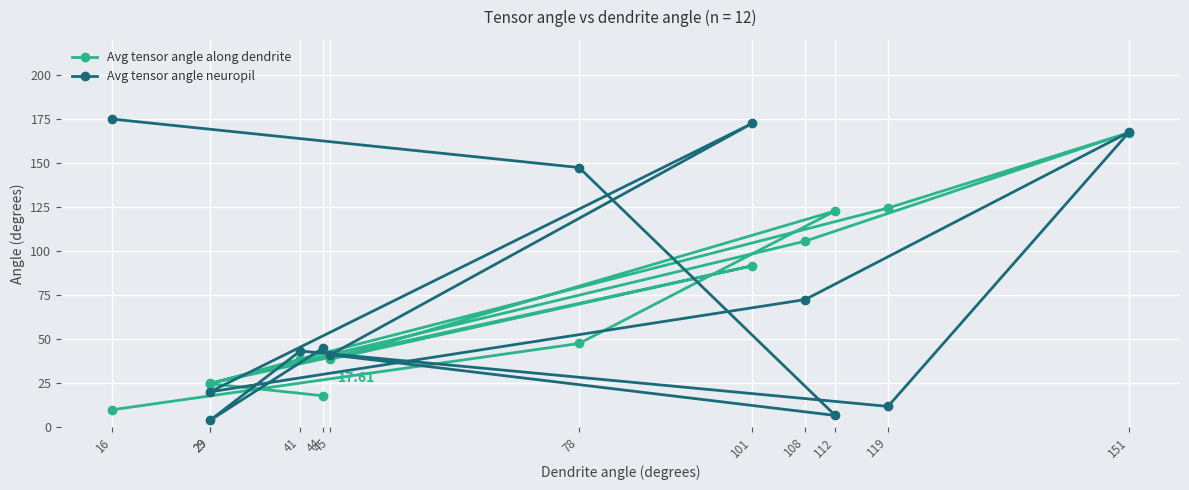

Where does the Avg tensor angle neuropil series first go above 44?

16